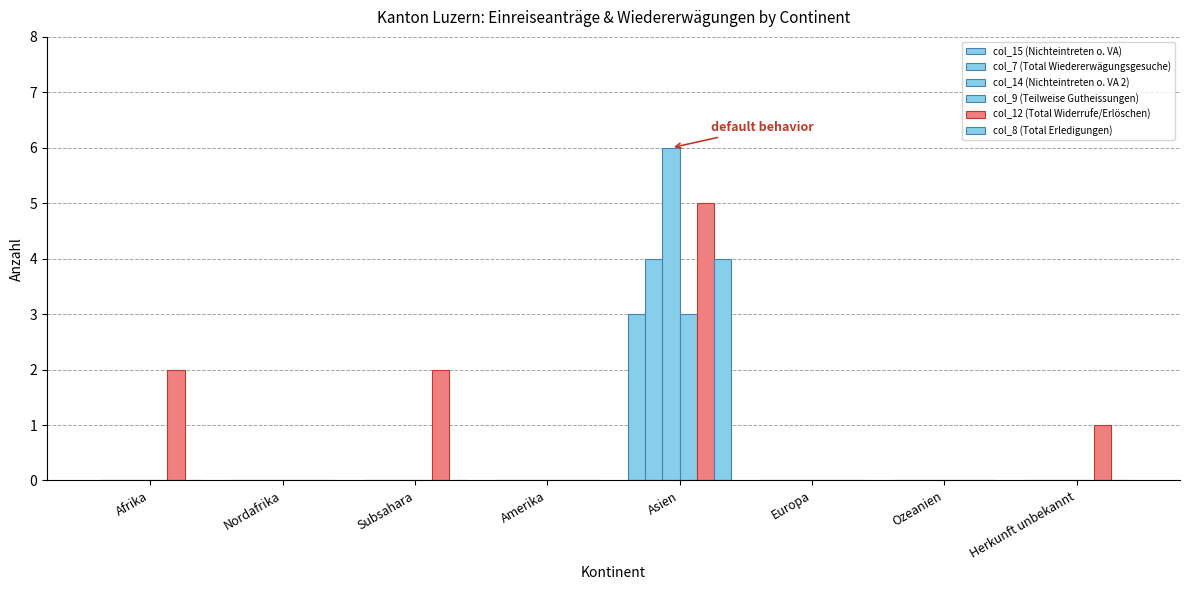

Reading left to right, what are all the values shown in this chart?

col_15 (Nichteintreten o. VA): 0	0	0	0	3	0	0	0
col_7 (Total Wiedererwägungsgesuche): 0	0	0	0	4	0	0	0
col_14 (Nichteintreten o. VA 2): 0	0	0	0	6	0	0	0
col_9 (Teilweise Gutheissungen): 0	0	0	0	3	0	0	0
col_12 (Total Widerrufe/Erlöschen): 2	0	2	0	5	0	0	1
col_8 (Total Erledigungen): 0	0	0	0	4	0	0	0